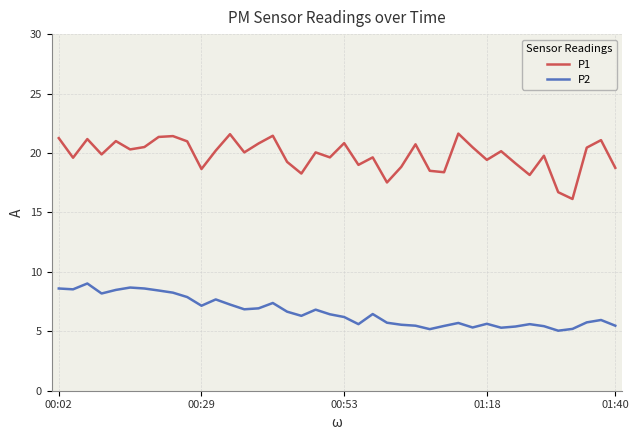

What is the maximum value for P2?

9.0